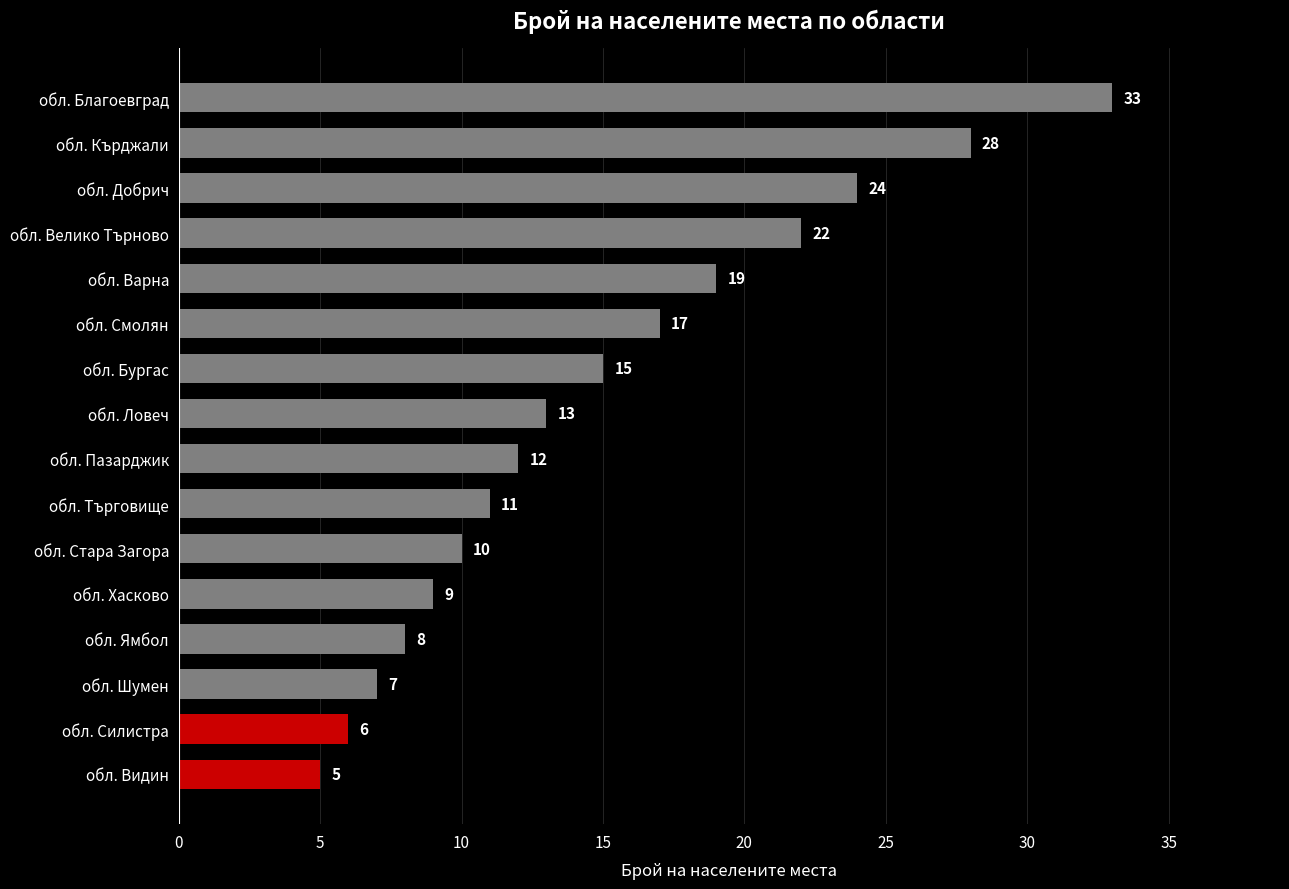

Rank the categories by value from lowest to highest.

обл. Видин, обл. Силистра, обл. Шумен, обл. Ямбол, обл. Хасково, обл. Стара Загора, обл. Търговище, обл. Пазарджик, обл. Ловеч, обл. Бургас, обл. Смолян, обл. Варна, обл. Велико Търново, обл. Добрич, обл. Кърджали, обл. Благоевград